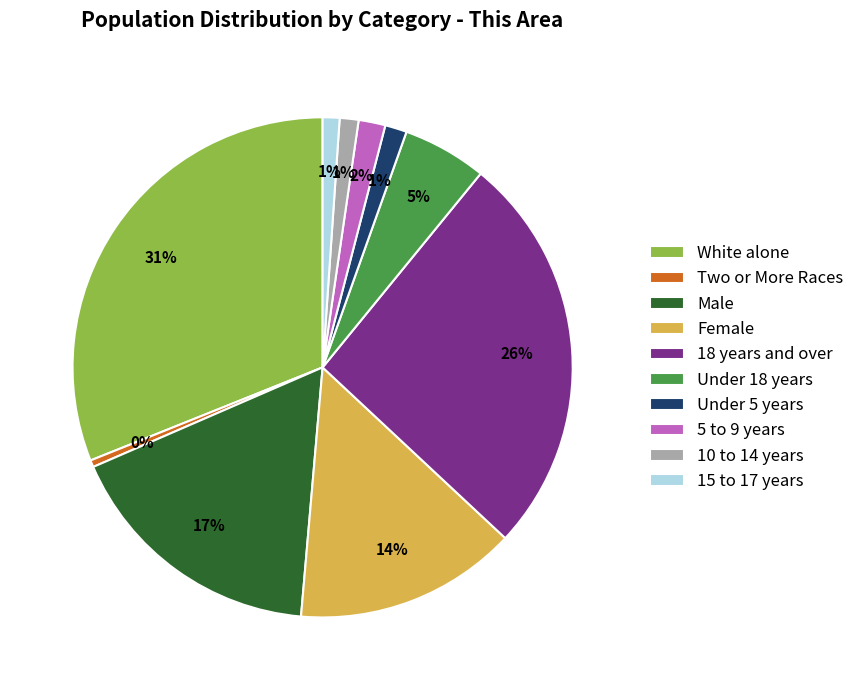

Is there a majority slice in this chart?

No